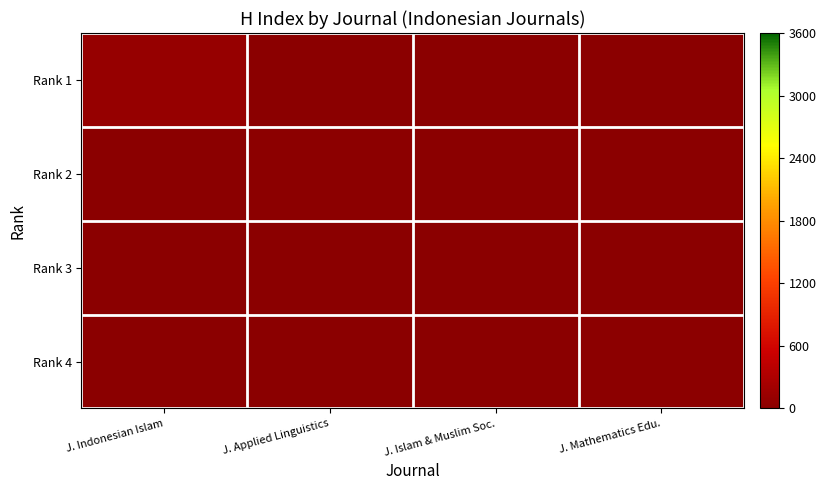

How many series are shown in this chart?

4